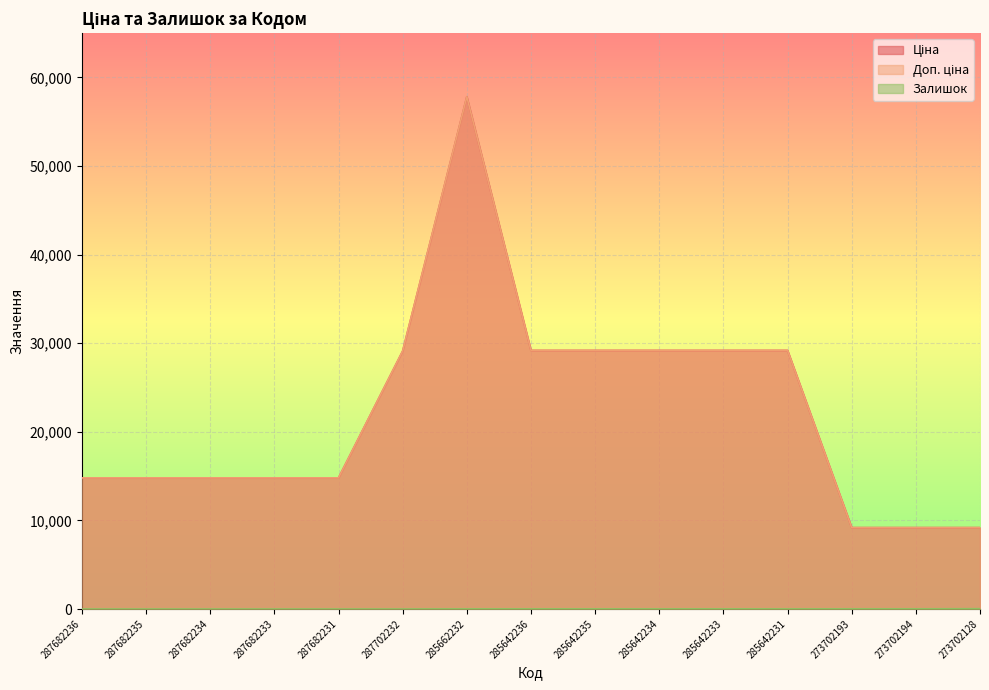

How many categories are shown in the chart?

15